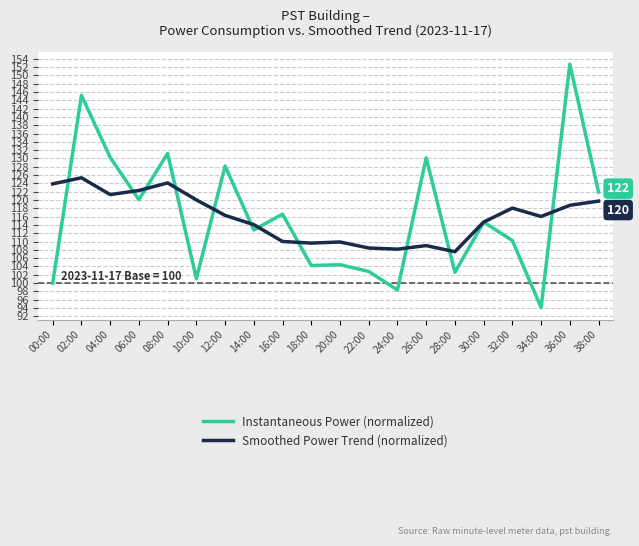

What position from the right is 22:00?

9